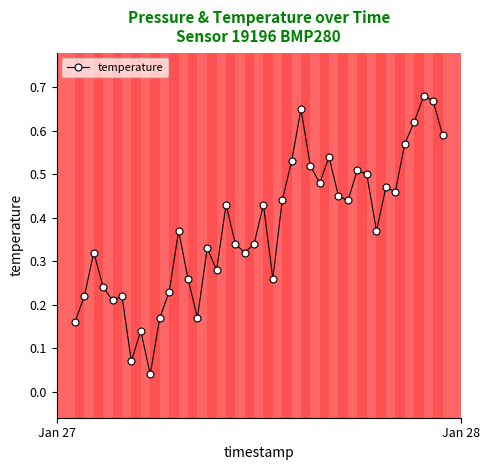

What is the sum of all values?

15.0